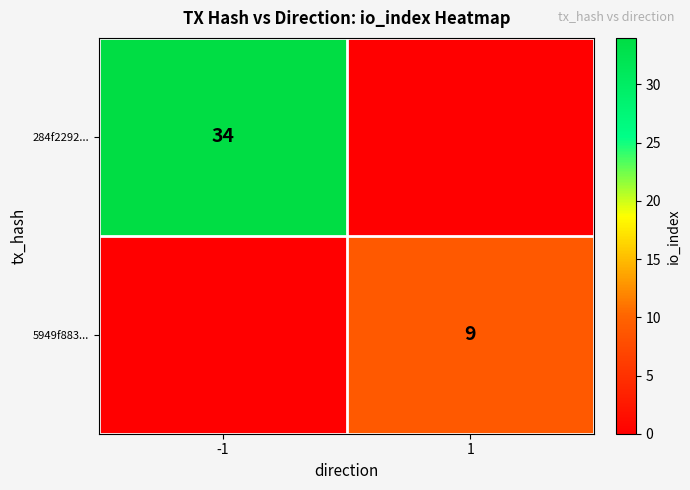

Count the number of categories in the chart.

2